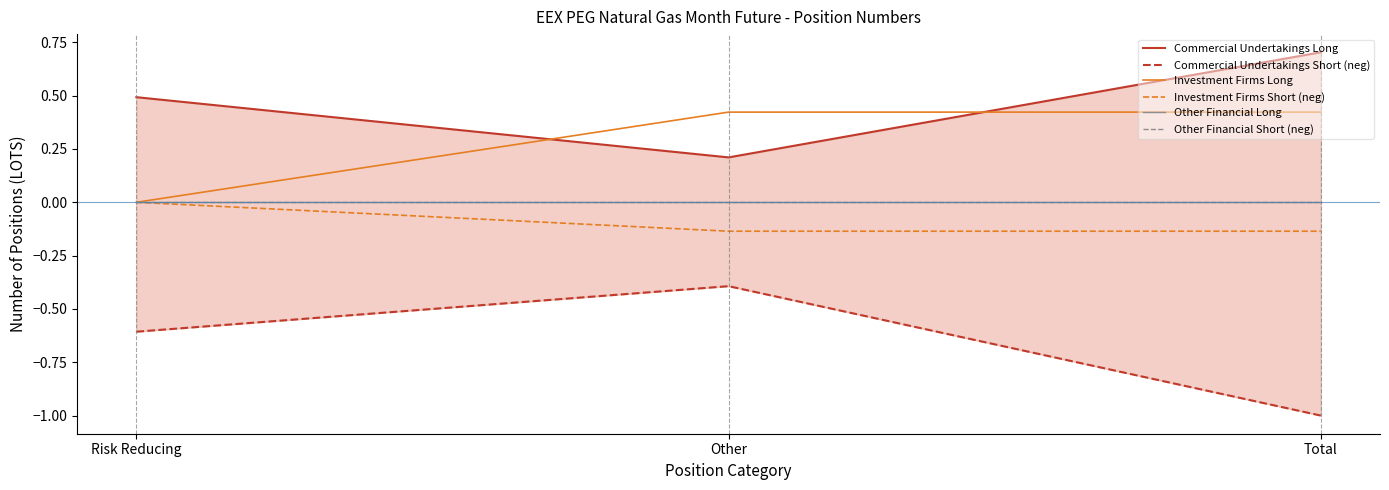

What is the average value of the Commercial Undertakings Short (neg) series?

-0.7